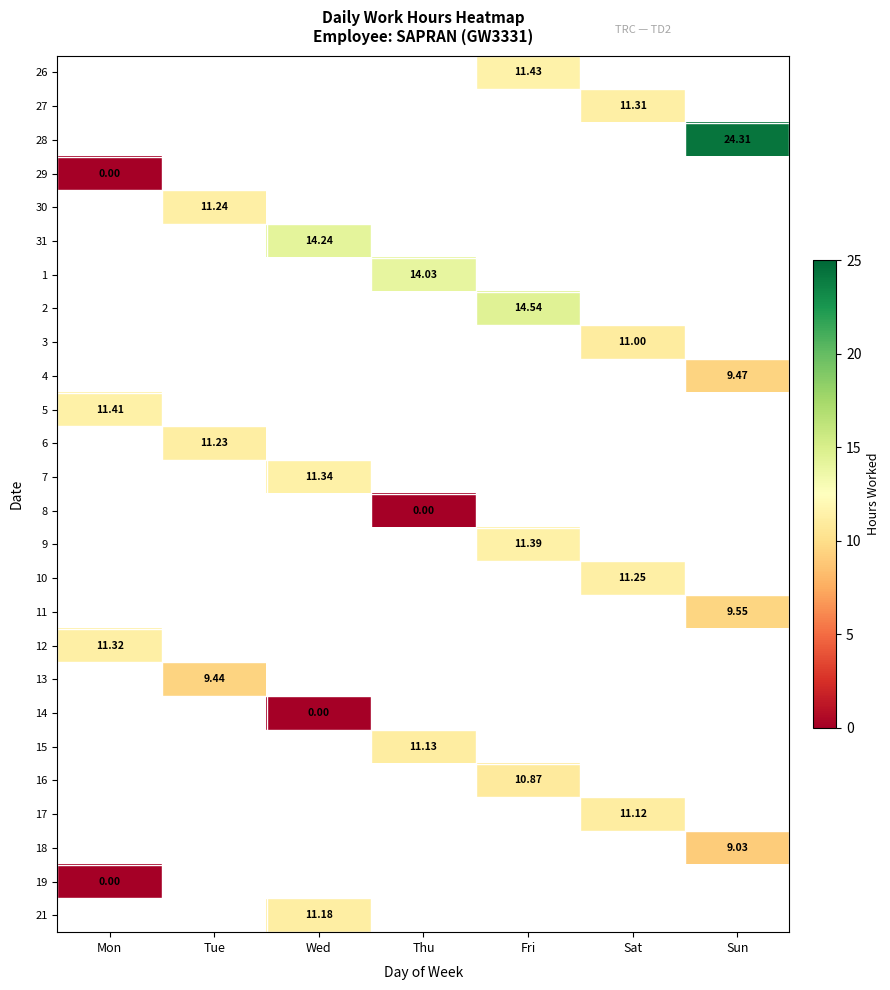

Which label corresponds to the largest value in the chart?

Sun